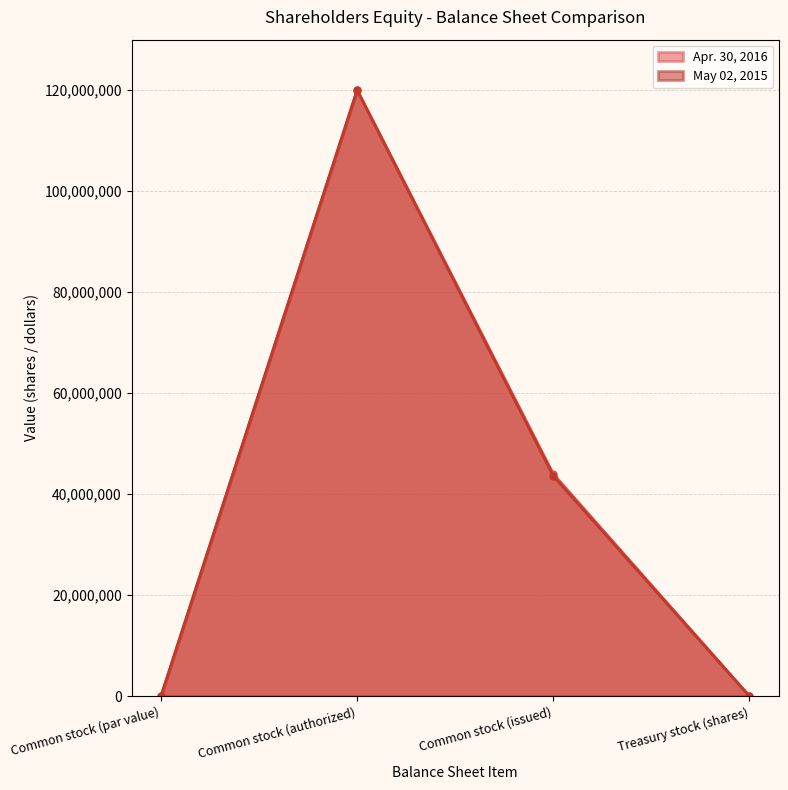

Where does the May 02, 2015 series first go above 43643801?

Common stock (authorized)